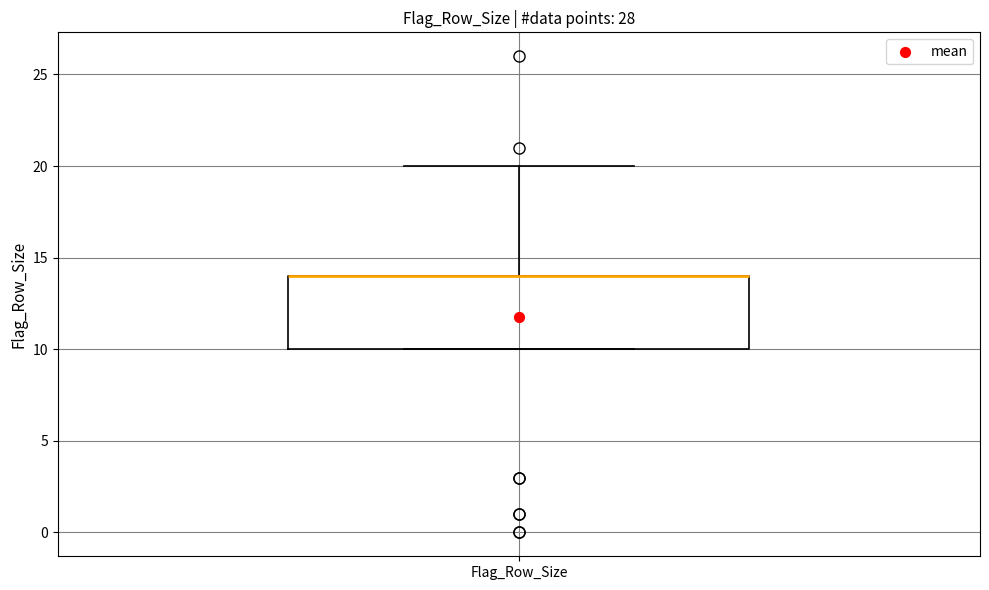

Where does the upper whisker of the box for Flag_Row_Size end on the y-axis? The values are not printed on the chart, so give them approximately, as read against the axis.

20